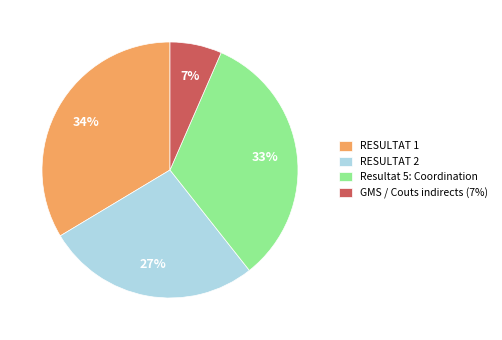

Which slice is the smallest?

GMS / Couts indirects (7%)